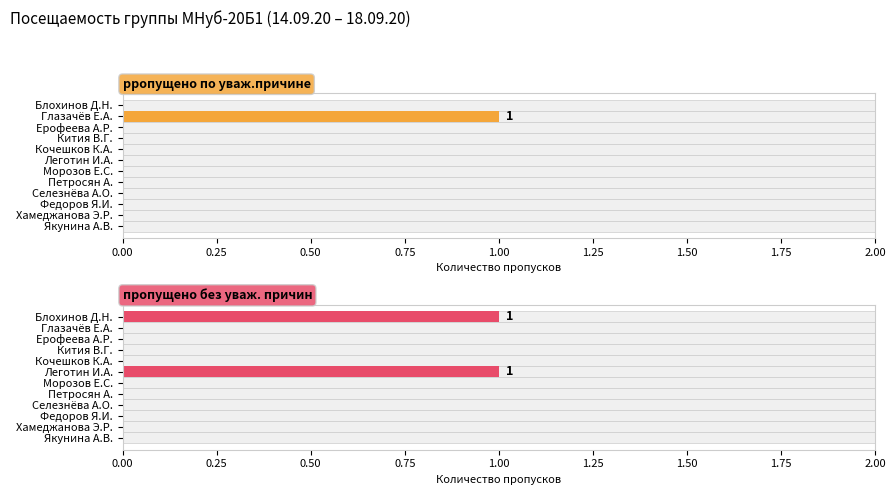

How many categories are shown in the chart?

12